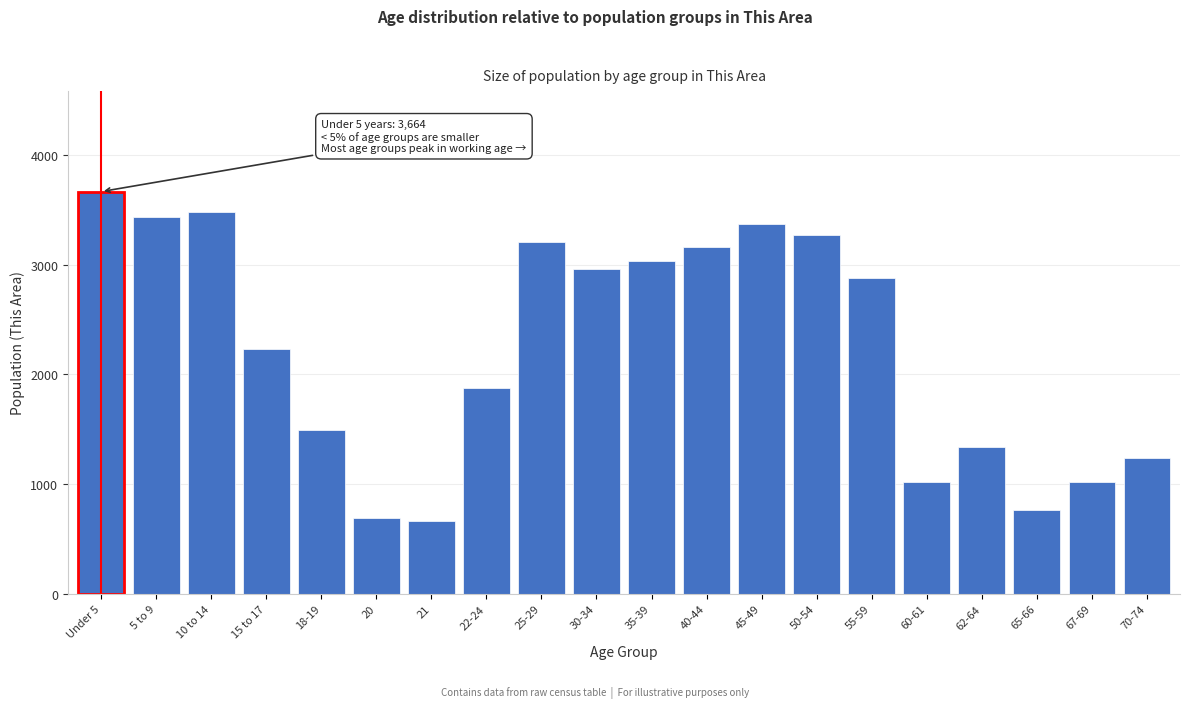

What is the difference between the maximum and minimum values?

3001